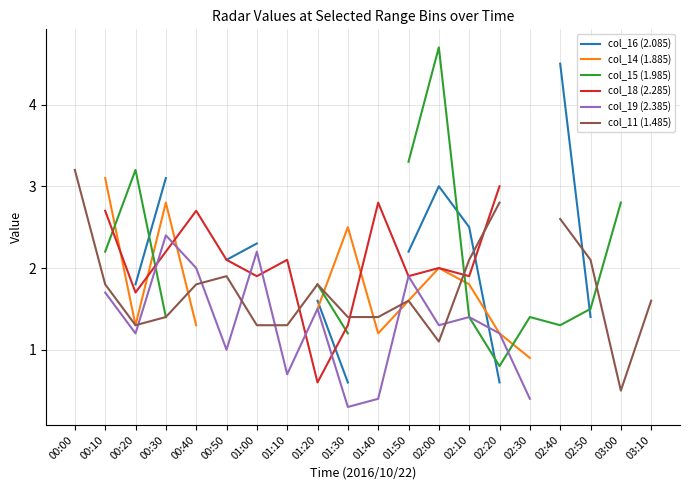

The value of col_18 (2.285) at 02:10 is 2.9. True or false?

False